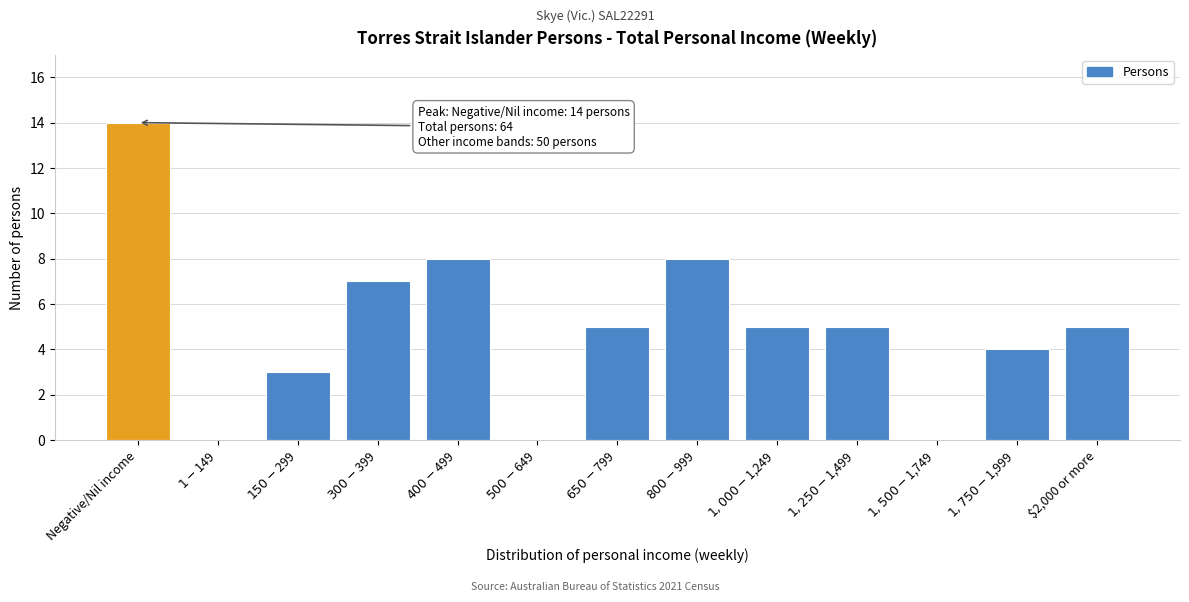

The value at $2,000 or more is 5. True or false?

True